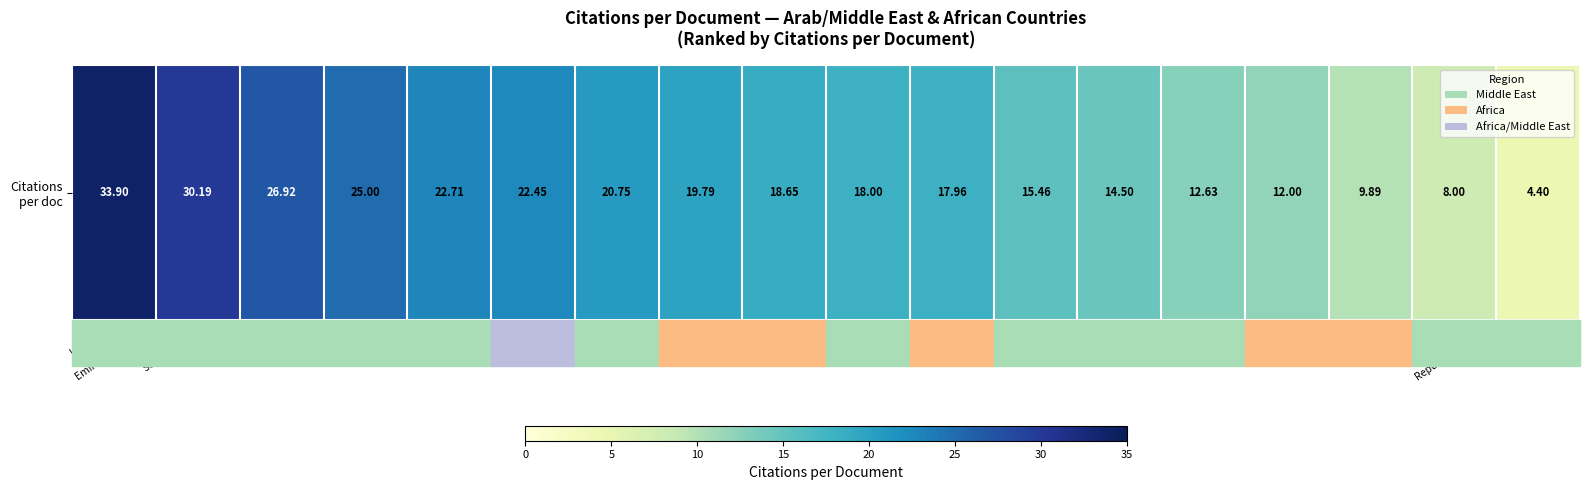

At which label is the value closest to 19?

Morocco